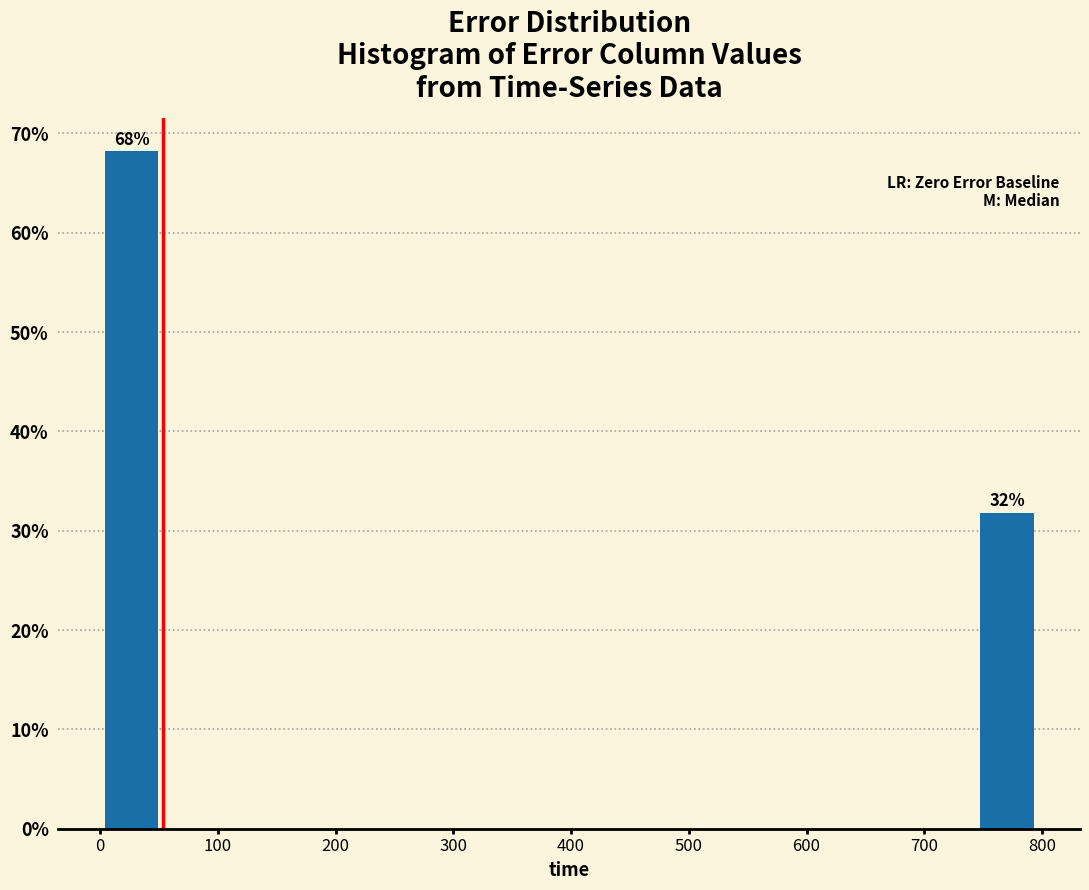

Which range on the x-axis has the tallest bar?

0 to 50